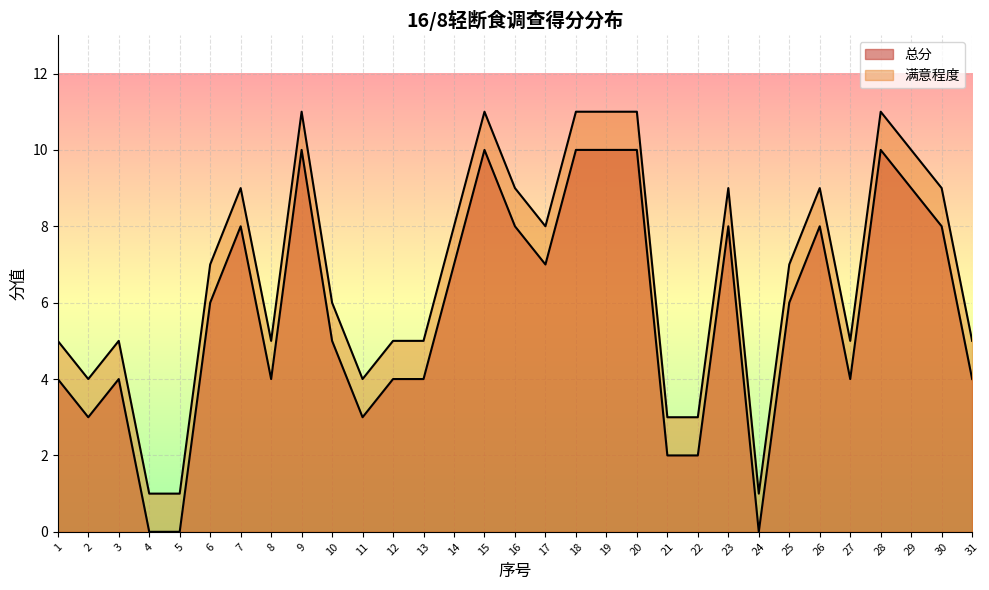

True or false: 总分 has more than 2 points higher than both neighbors.

True